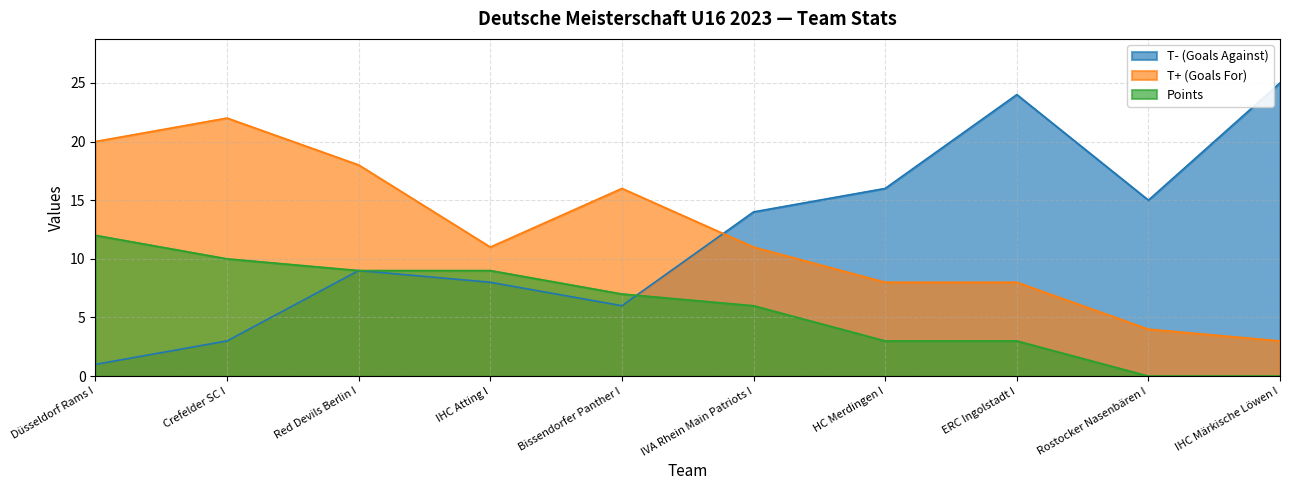

True or false: Points and T+ (Goals For) cross at least once.

False